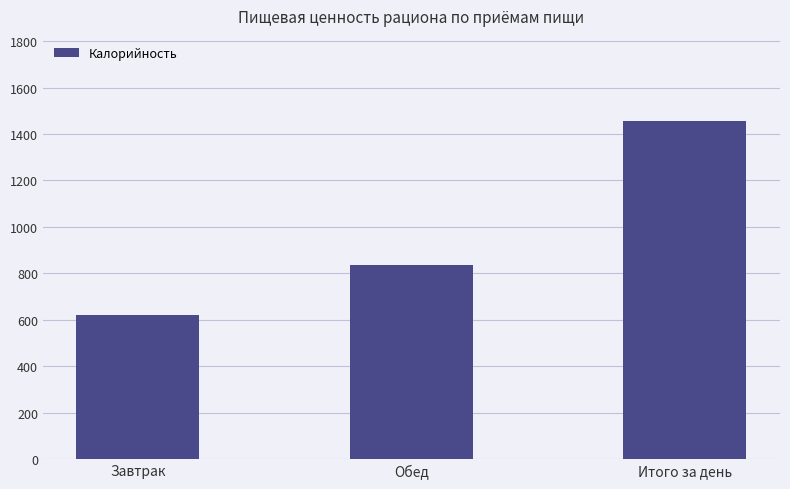

What is the sum of all values?

2916.2